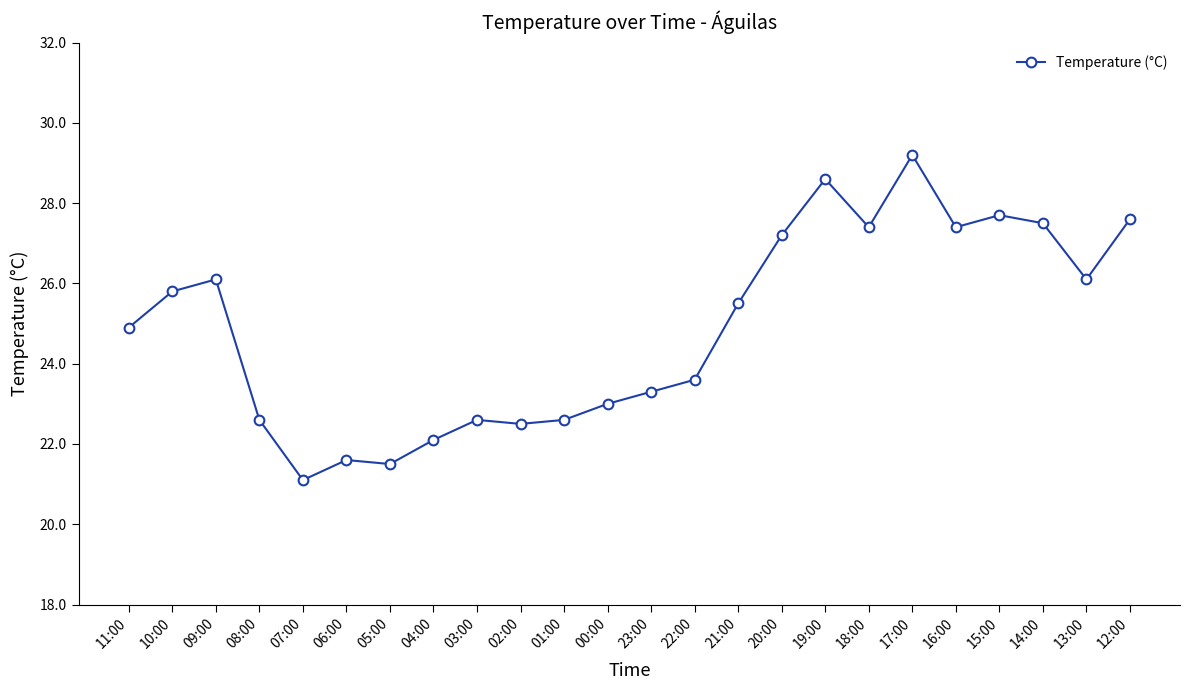

The value at 07:00 is 21.1. True or false?

True